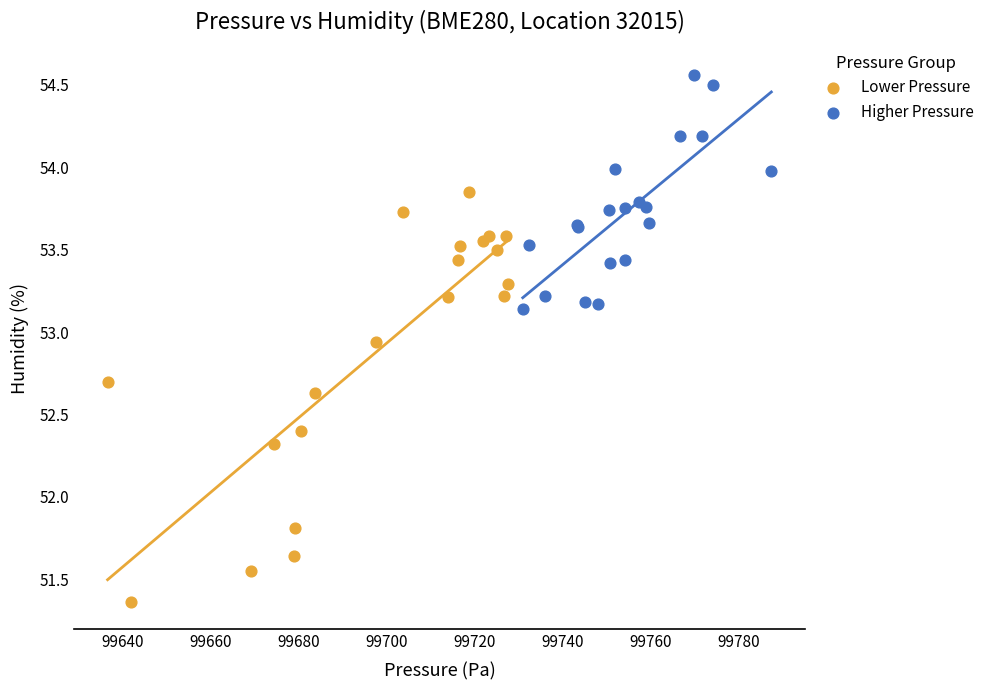

Which series contains the highest Y value?

Higher Pressure